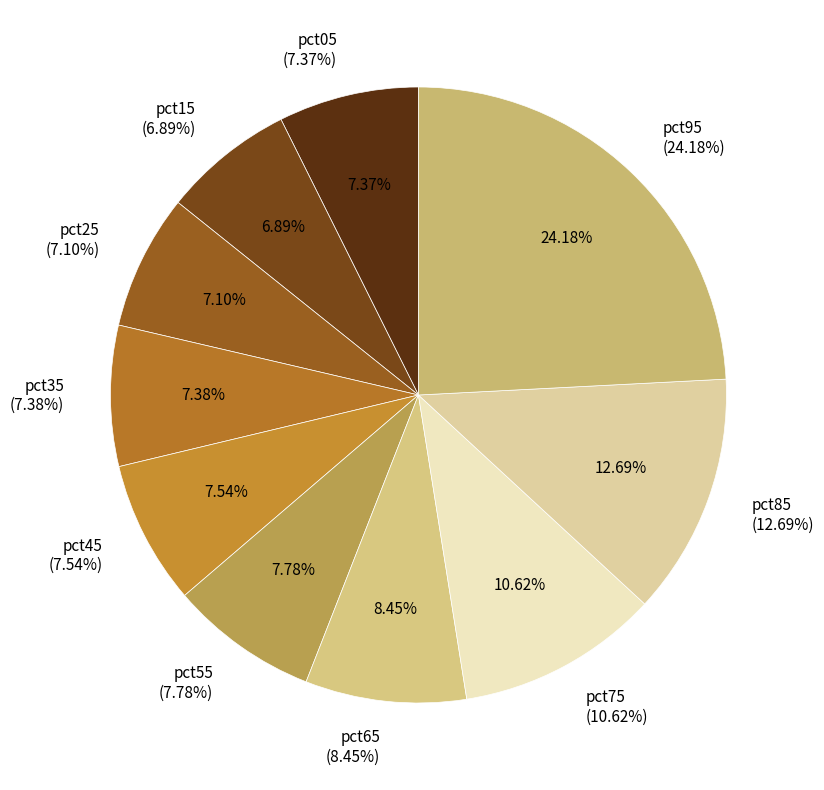

To the nearest percent, what percentage of the pie is pct25?

7%